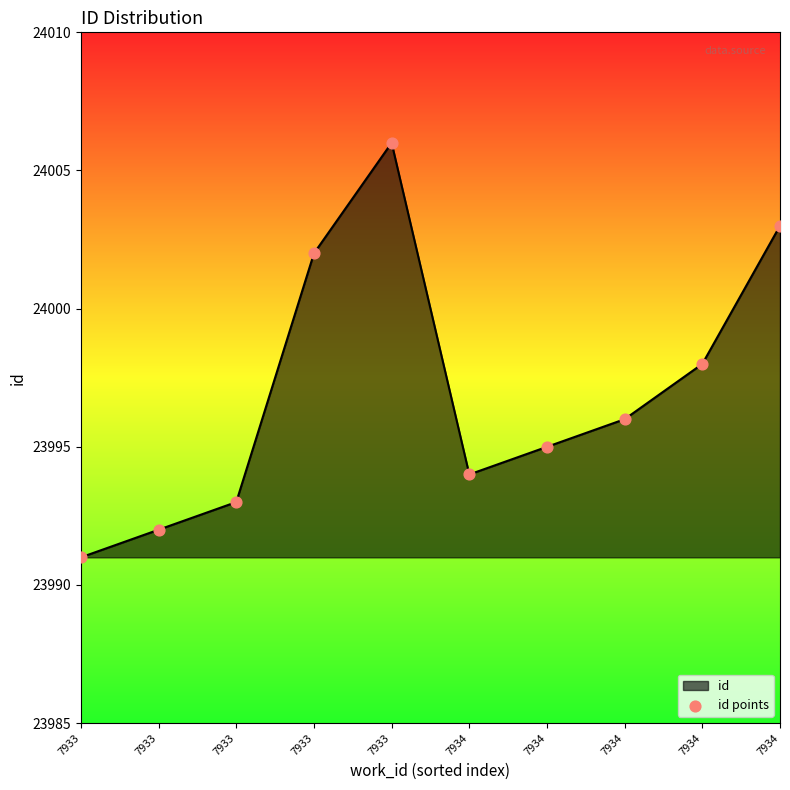

How many lines are shown in the chart?

1